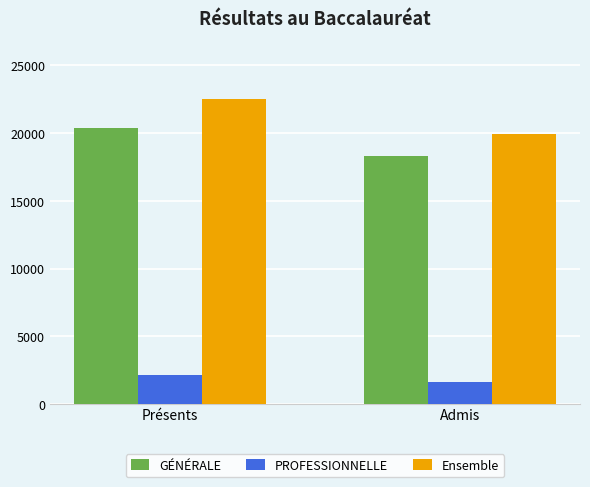

Which series has the widest spread of values?

Ensemble